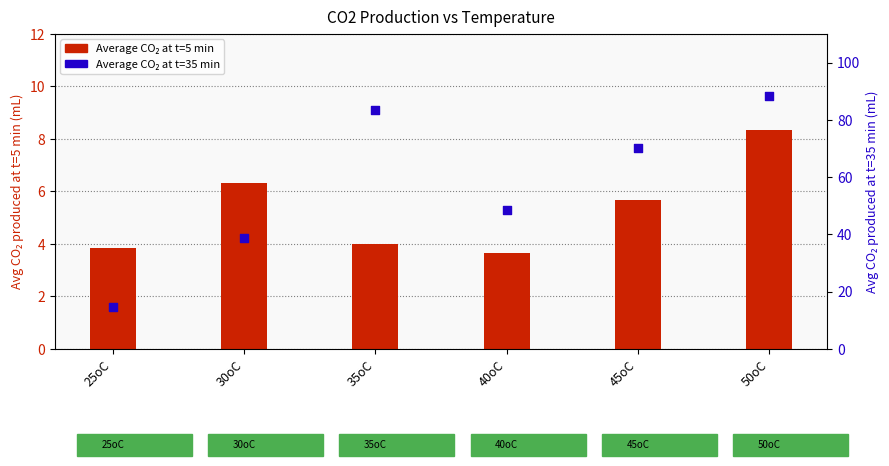

Which series reaches the maximum Y coordinate?

Average CO2 at t=35 min